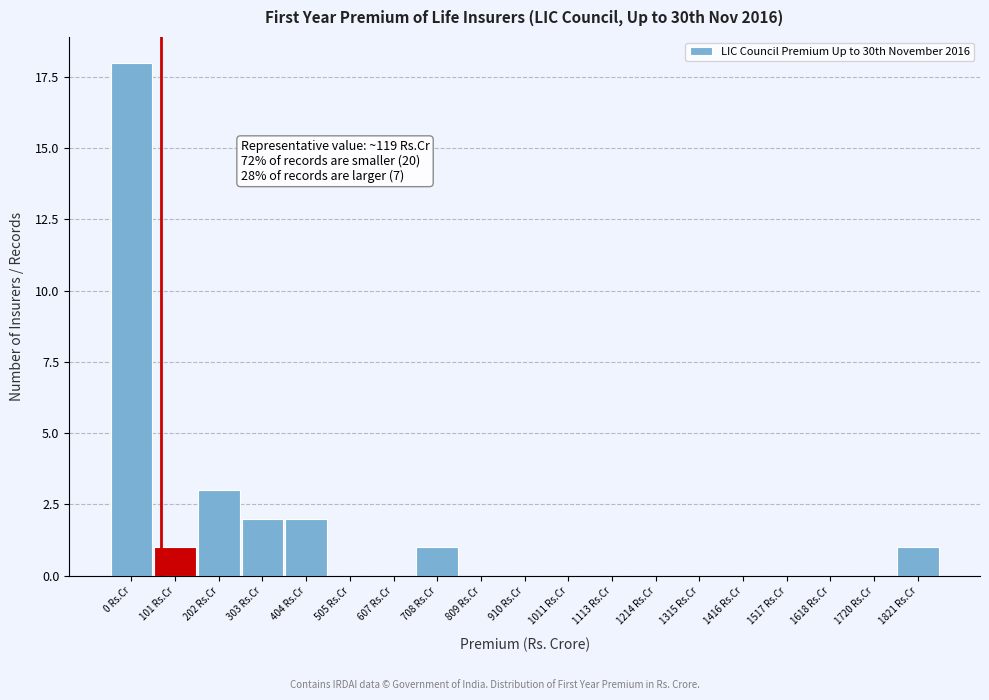

What is the greatest value displayed?

18